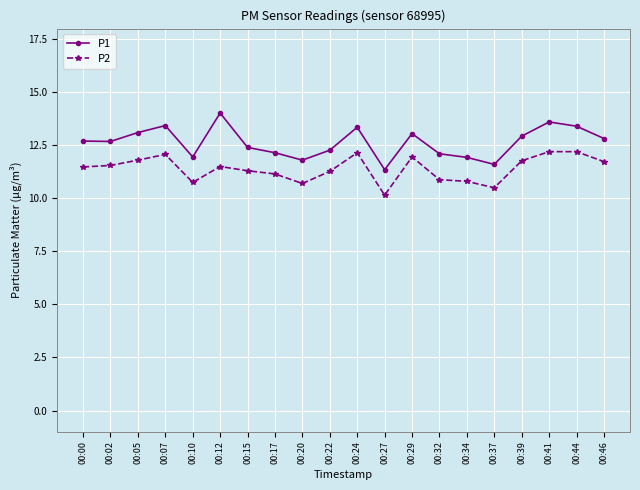

What is the value of the P2 point at the 19th from the left?

12.2